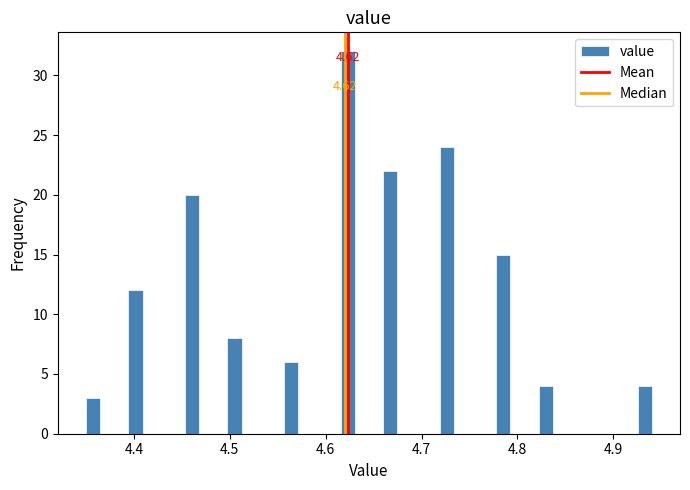

Read against the x-axis, roughly where is the centre of the tallest bar?

4.62